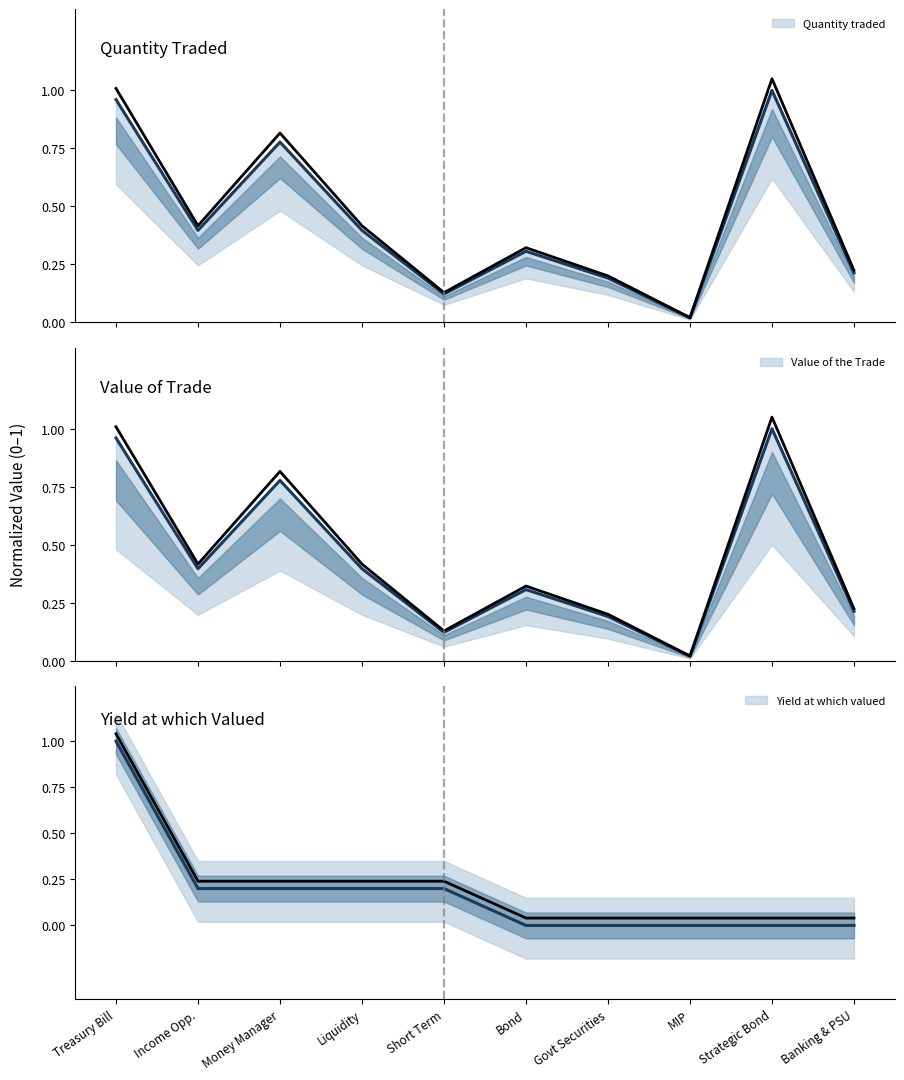

List the labels in order of Quantity traded value, smallest first.

MIP, Short Term, Govt Securities, Banking & PSU, Bond, Income Opp., Liquidity, Money Manager, Treasury Bill, Strategic Bond